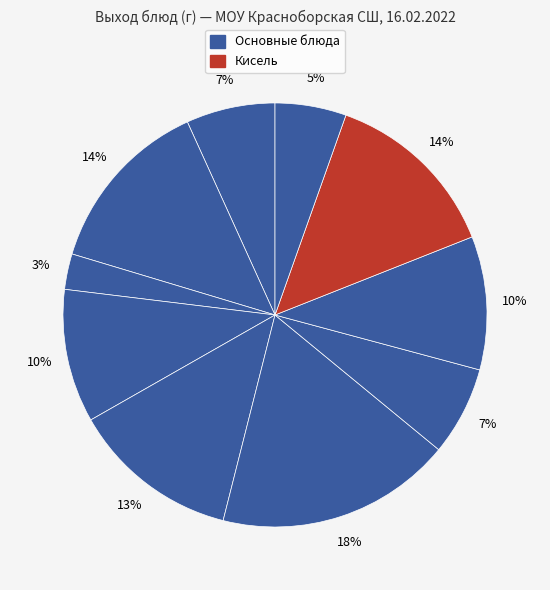

Is there any slice that represents more than half of the pie?

No